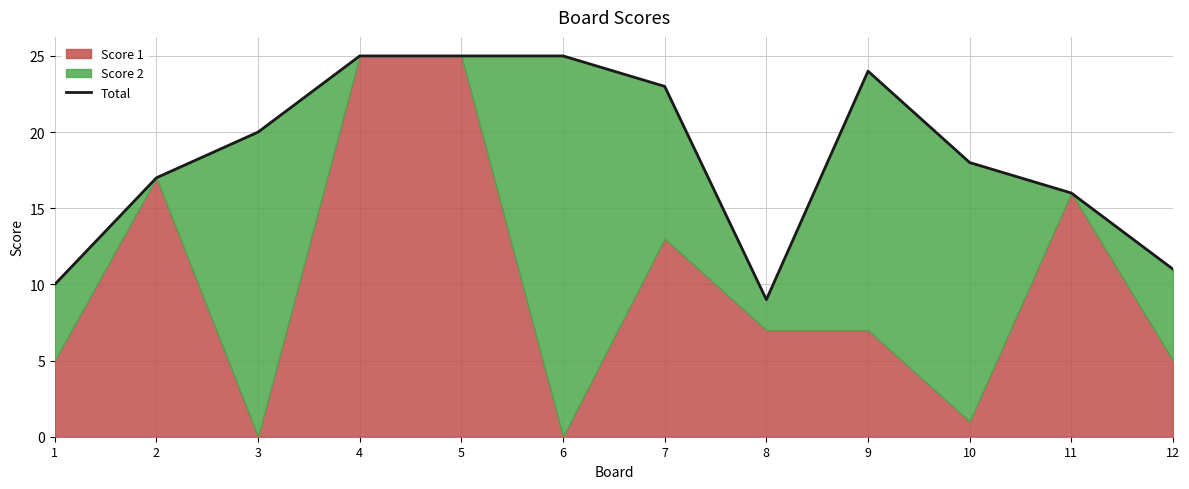

Where is the data nearest to the value 17?

2